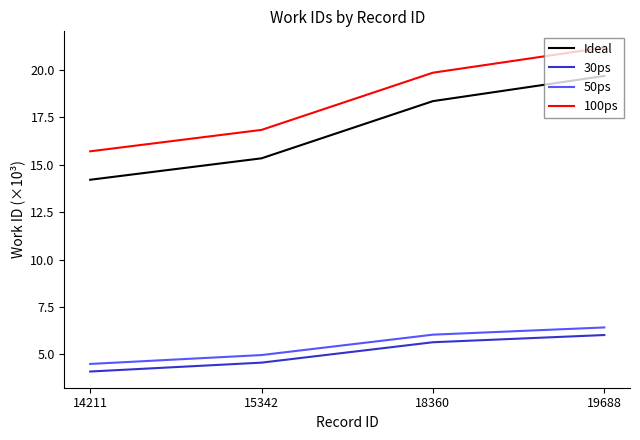

How many lines are shown in the chart?

4